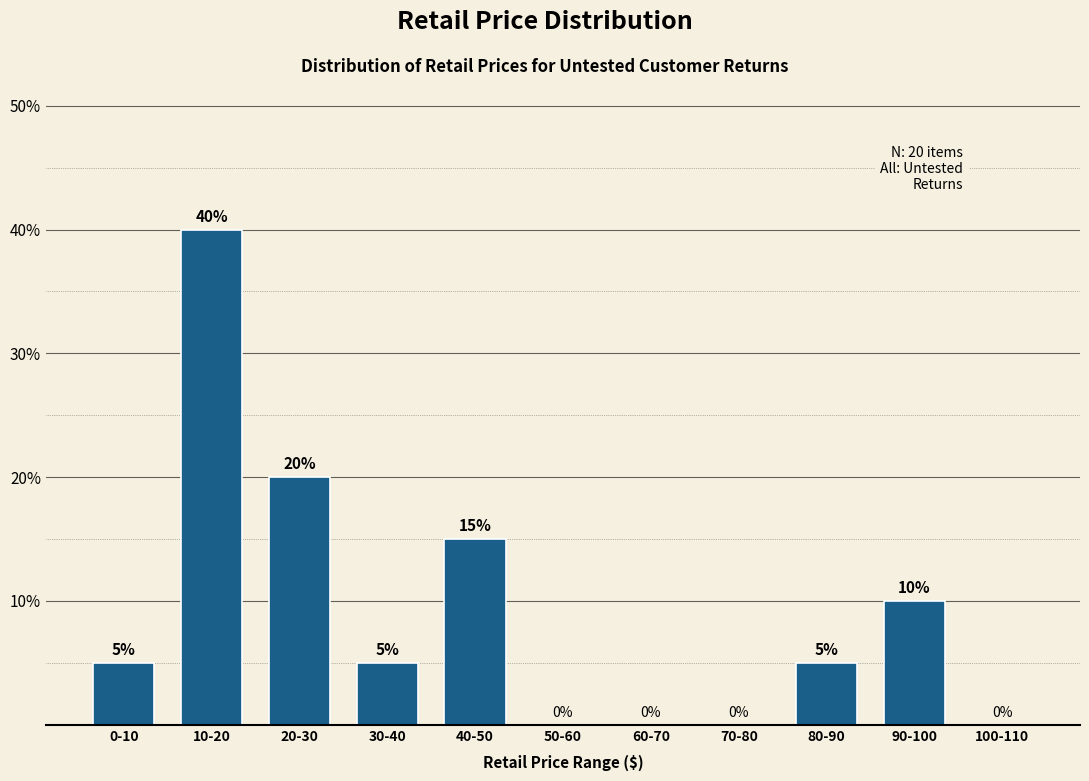

Reading left to right, what are all the values shown in this chart?

0-10=5	10-20=40	20-30=20	30-40=5	40-50=15	50-60=0	60-70=0	70-80=0	80-90=5	90-100=10	100-110=0